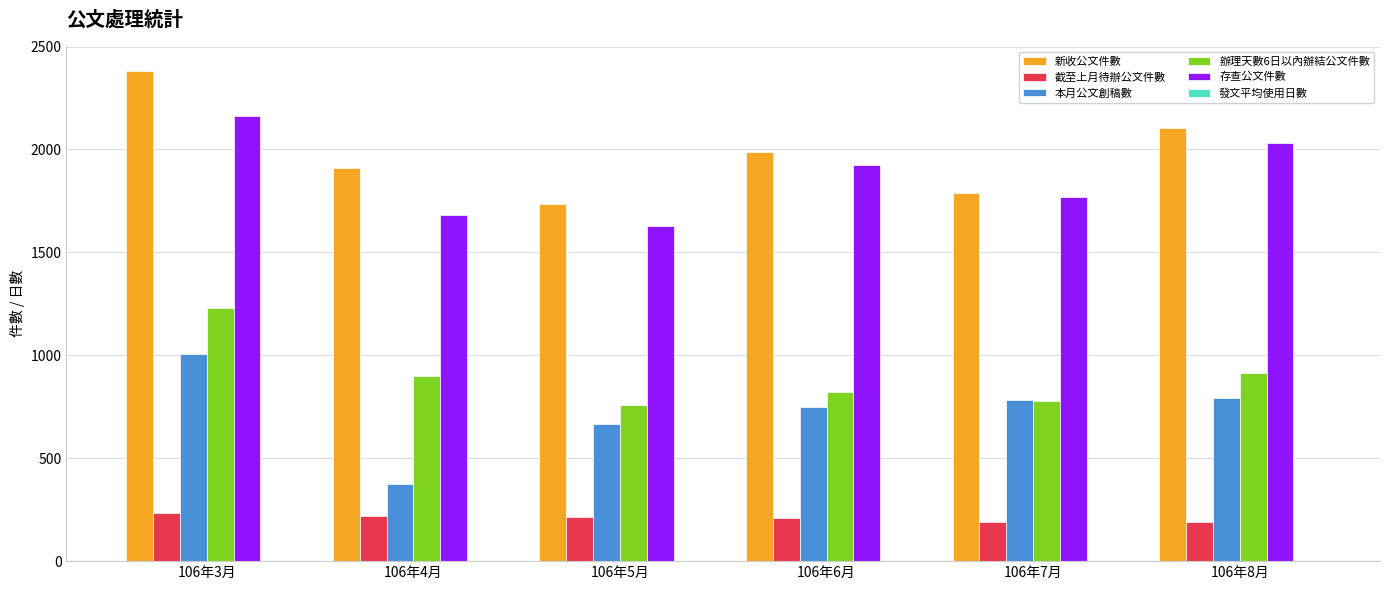

Which category has the highest value across all series?

106年3月